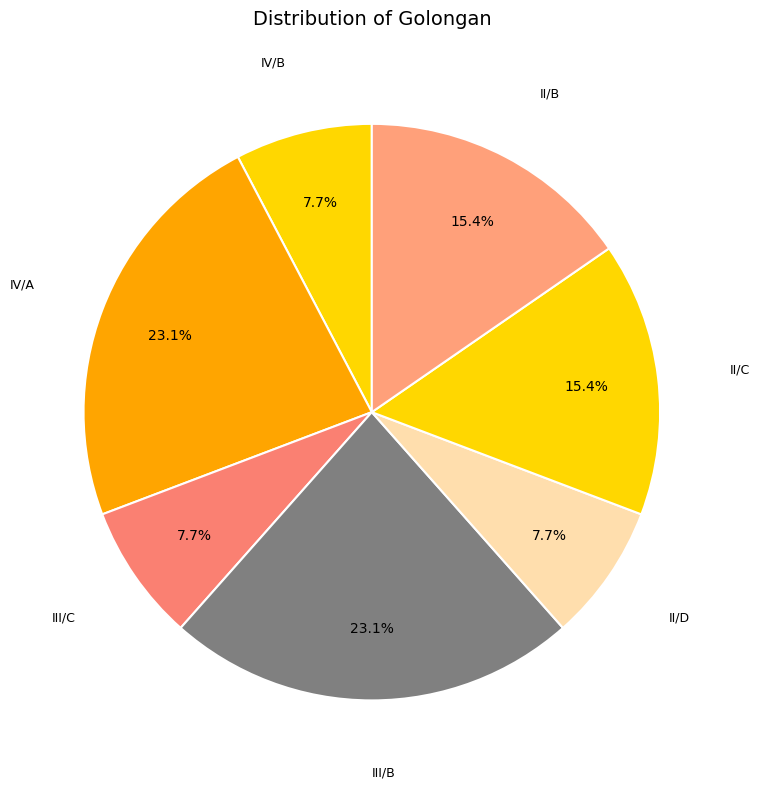

Approximately how many times larger is the value at IV/A compared to IV/B?

3.0